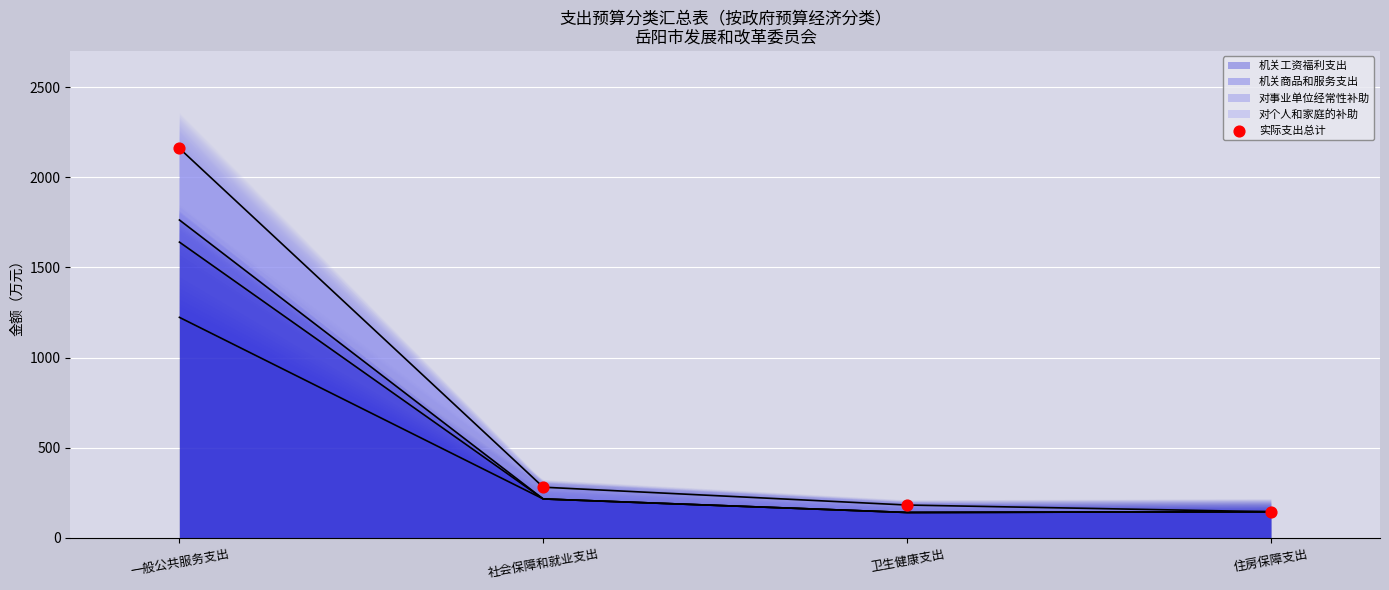

Approximately how many times larger is the value at 卫生健康支出 compared to 一般公共服务支出?

0.1